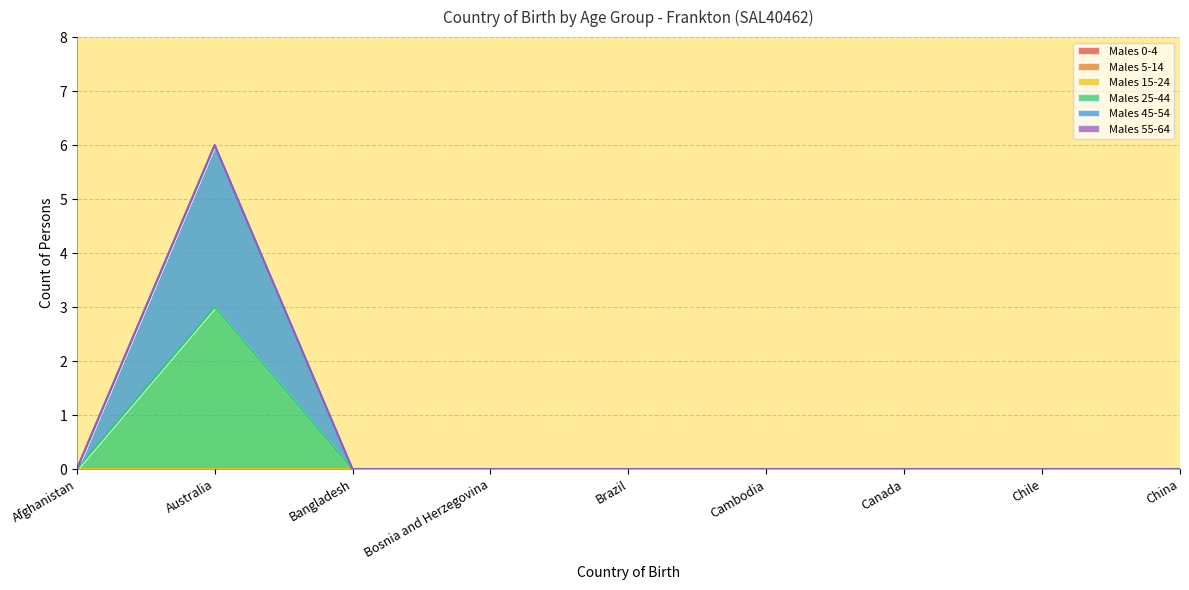

True or false: Males 45-54 and Males 15-24 intersect in this chart.

False